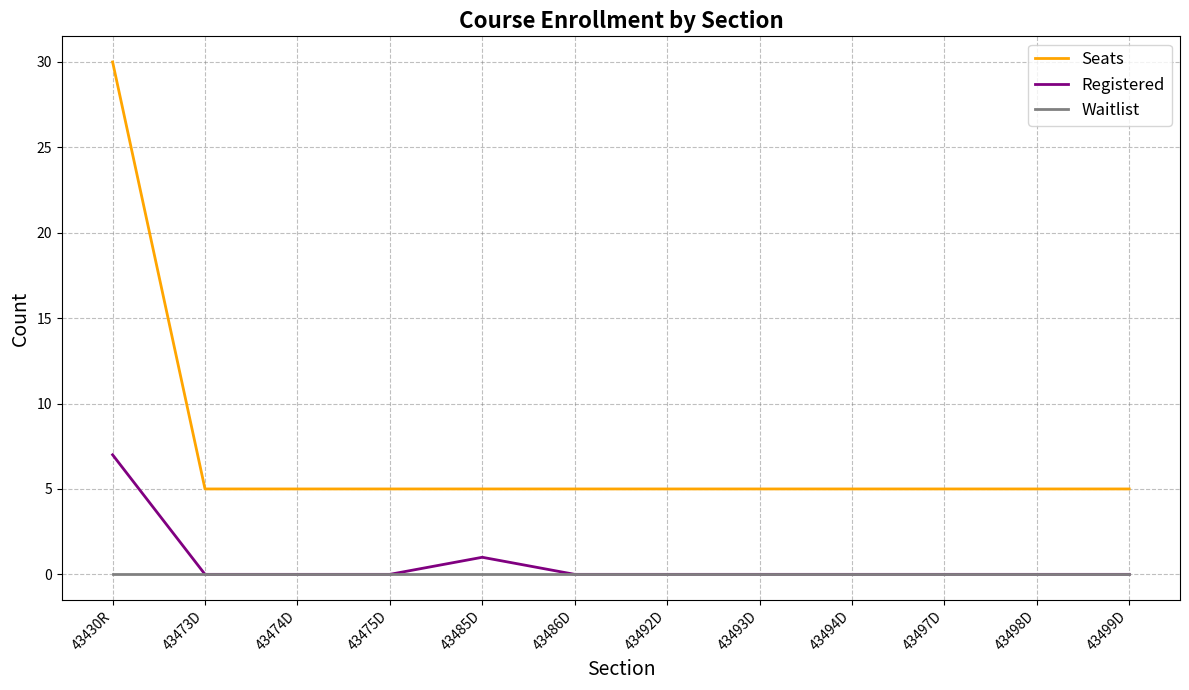

What position from the left is 43494D?

9